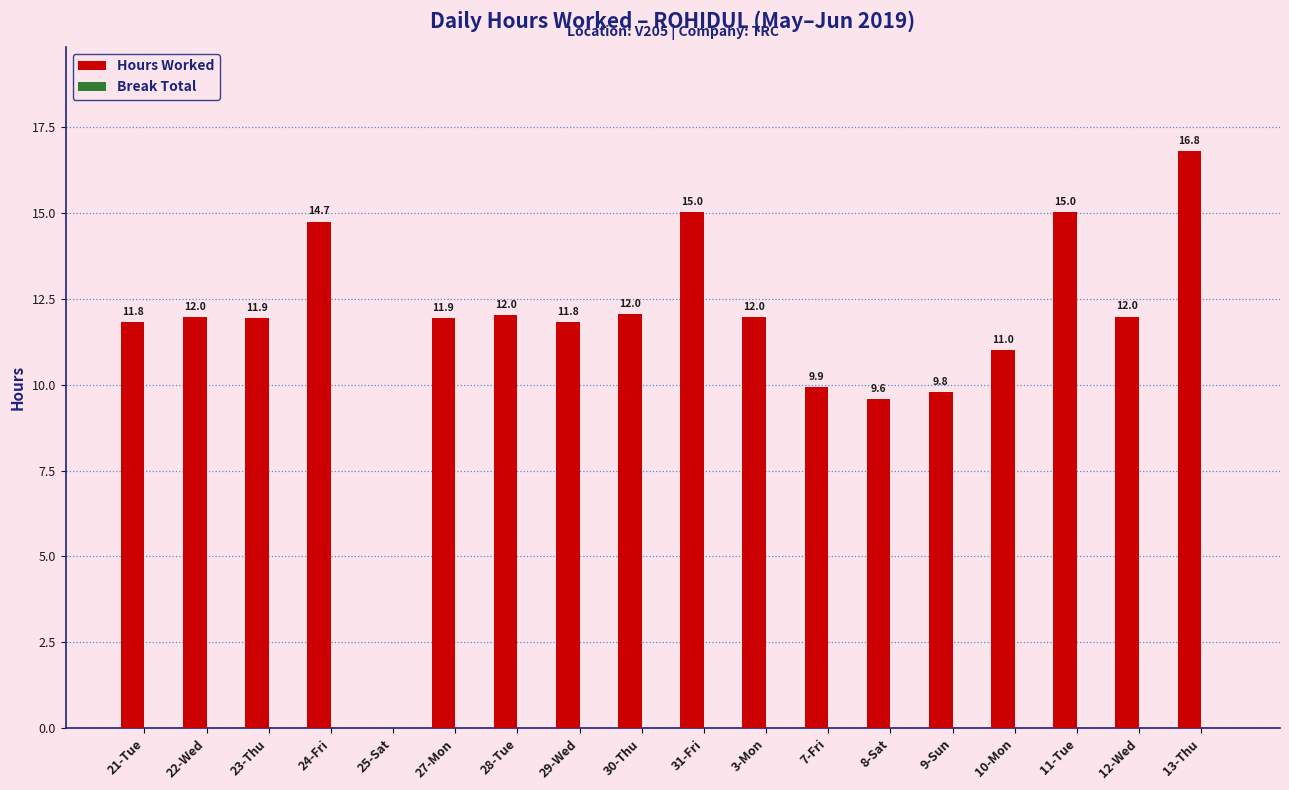

What is the ratio of the value at 8-Sat to the value at 28-Tue?

0.8